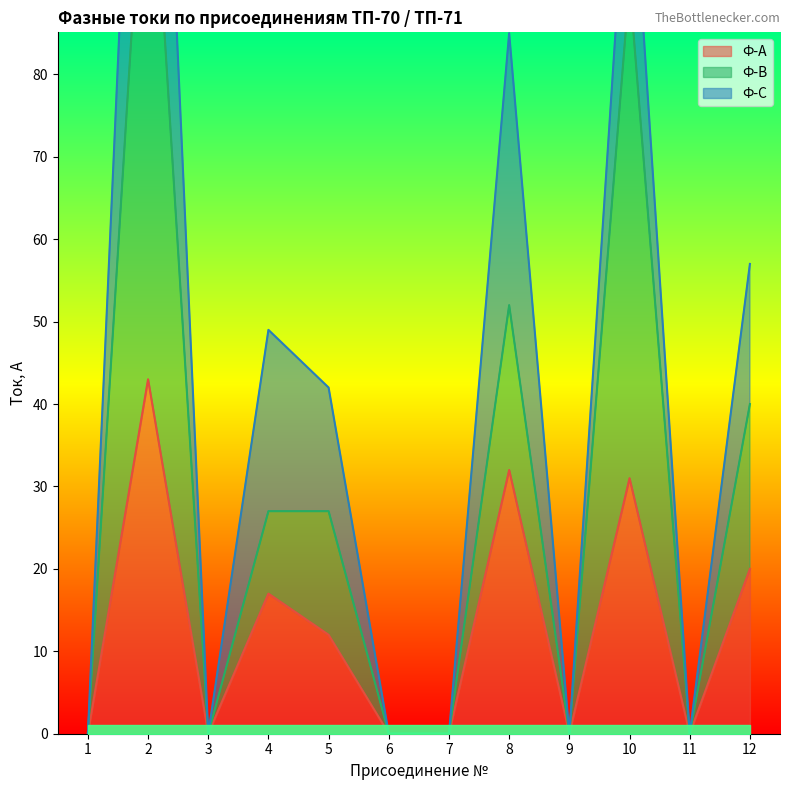

Is it true that Ф-А equals 0 at 3?

True